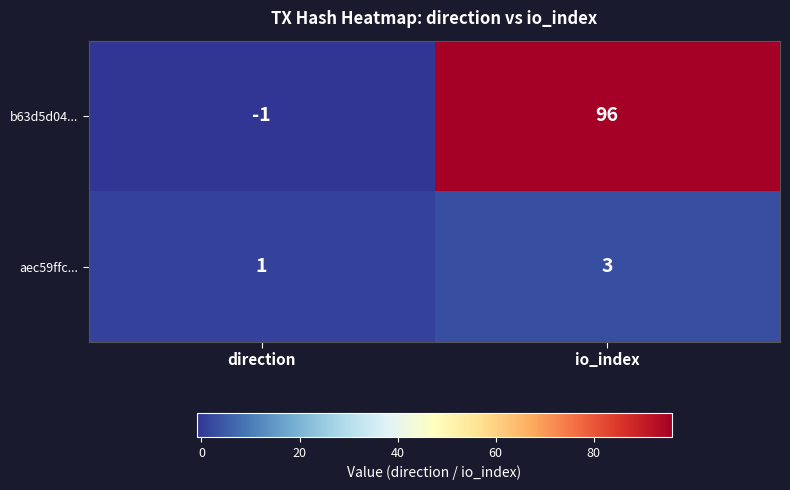

The value of b63d5d04... at direction is -1. True or false?

True